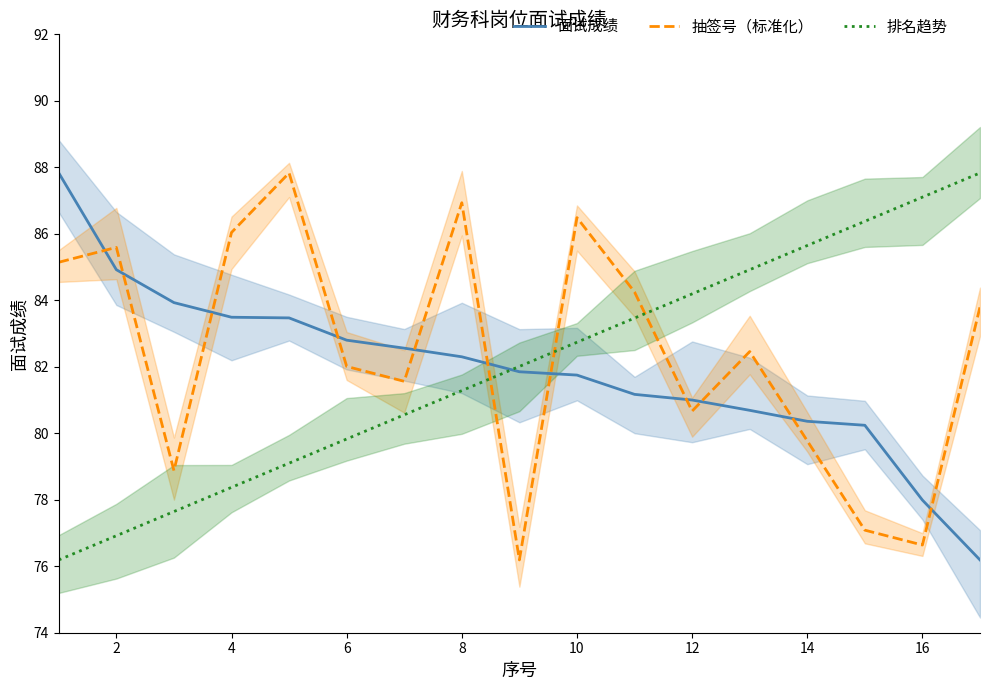

How many intersections are there between 排名趋势 and 抽签号（标准化）?

3